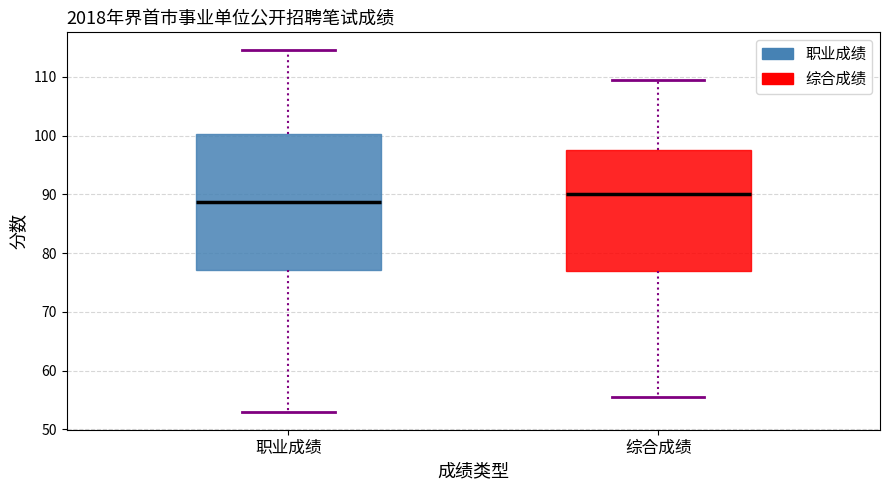

Comparing the boxes themselves (not the whiskers), which one is the tallest?

职业成绩